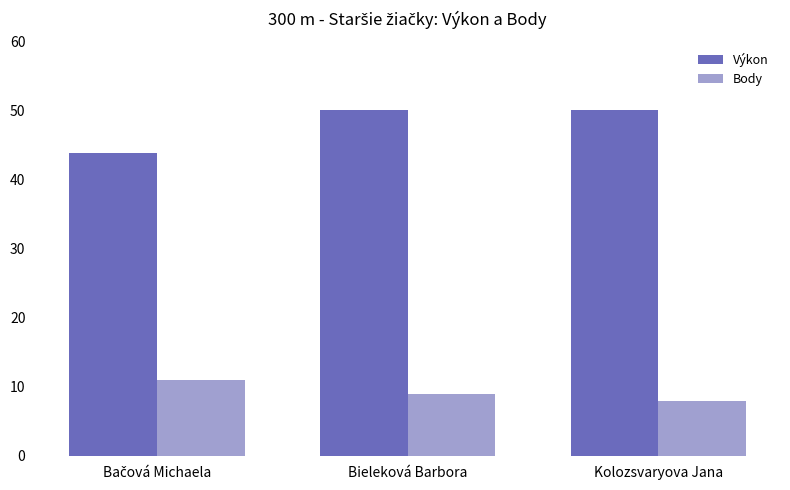

What is the maximum value for Body?

11.0